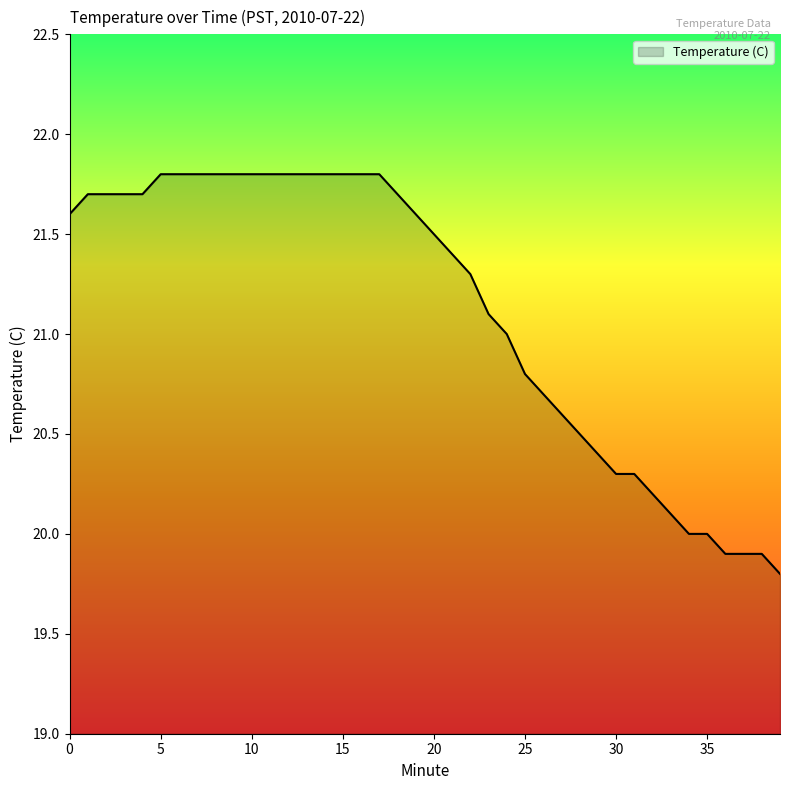

What is the minimum value shown in the chart?

19.8